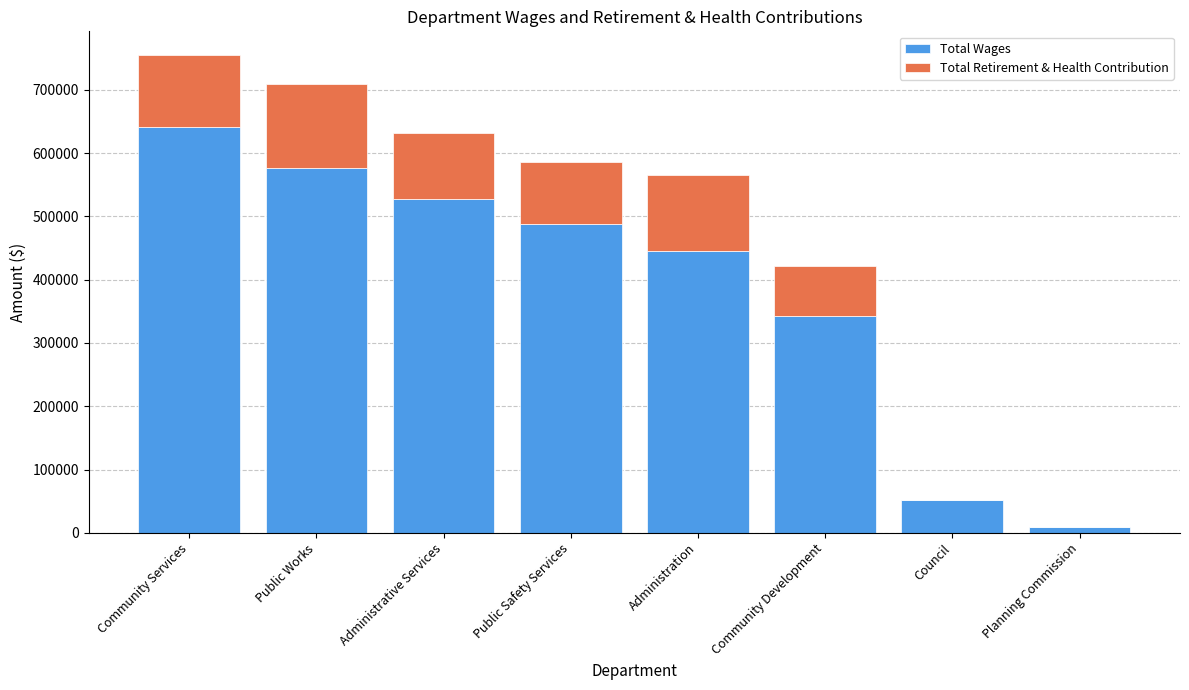

Is it true that Total Wages equals 342281 at Community Development?

True